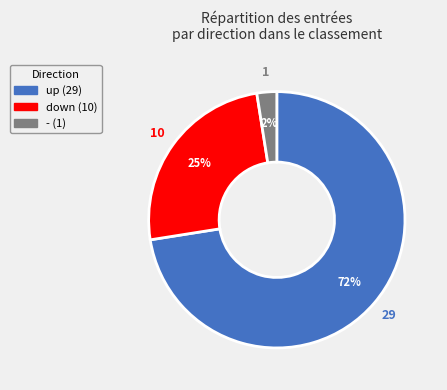

How many slices are in this pie chart?

3